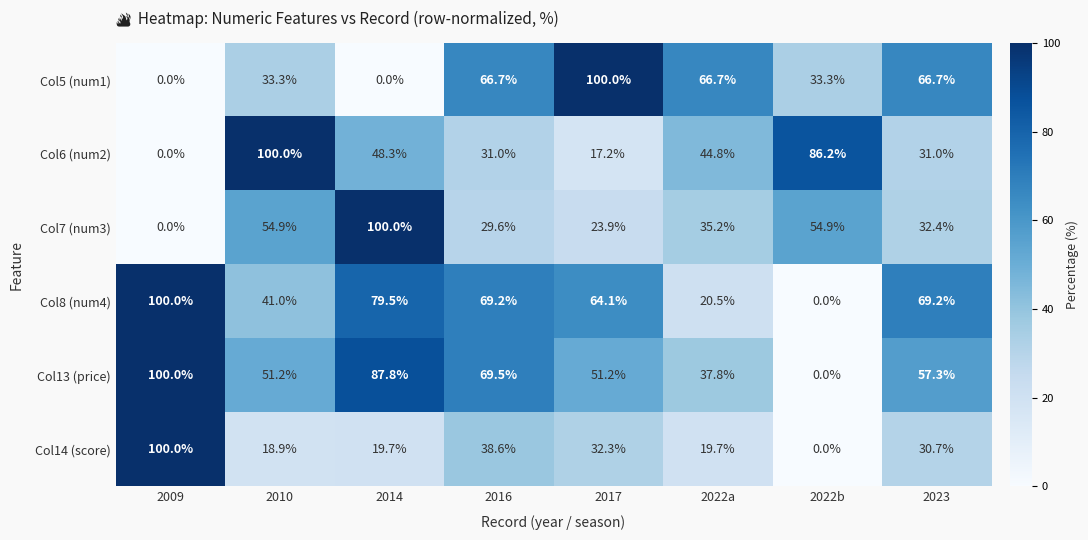

What is the difference between the highest and lowest values at 2010?

81.1